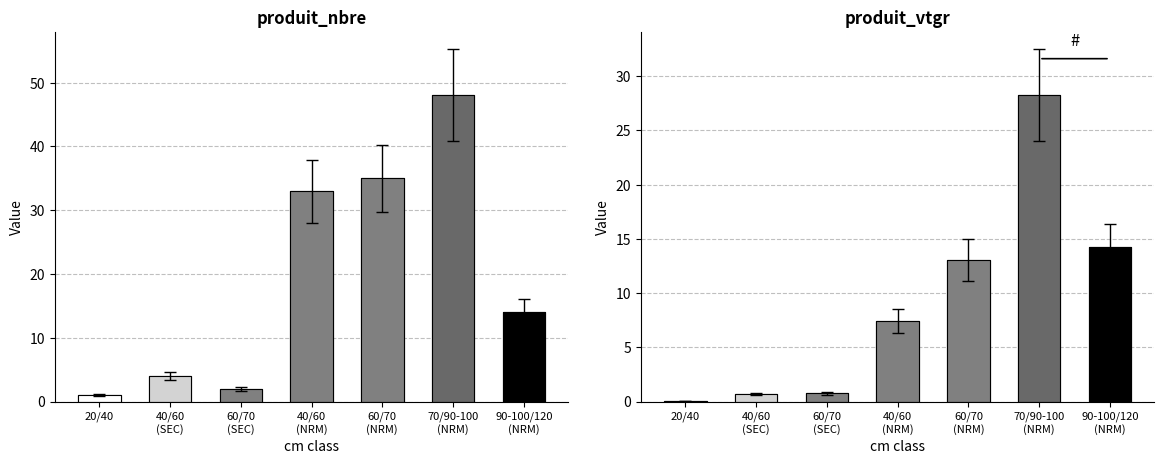

Rank the series by their average value, from highest to lowest.

produit_nbre, produit_vtgr